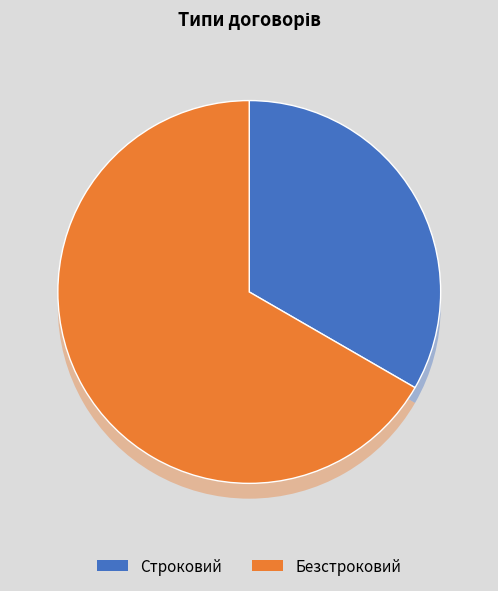

What is the change in value from Строковий to Безстроковий?

+1